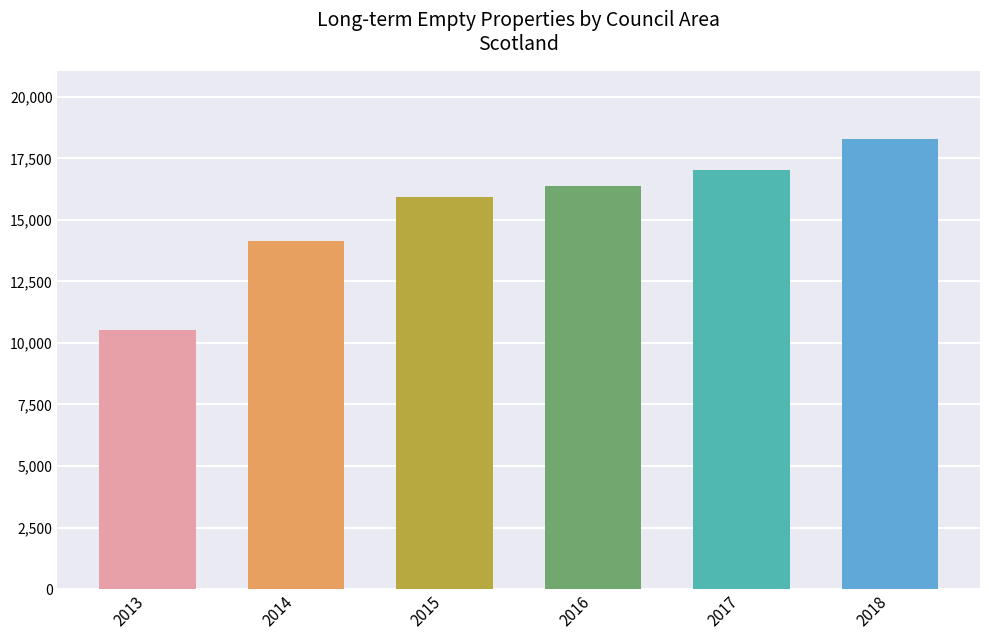

The value of 2016 at Aberdeenshire is 1053. True or false?

False